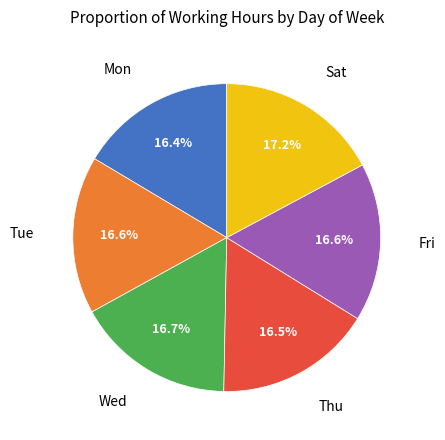

Is there a majority slice in this chart?

No